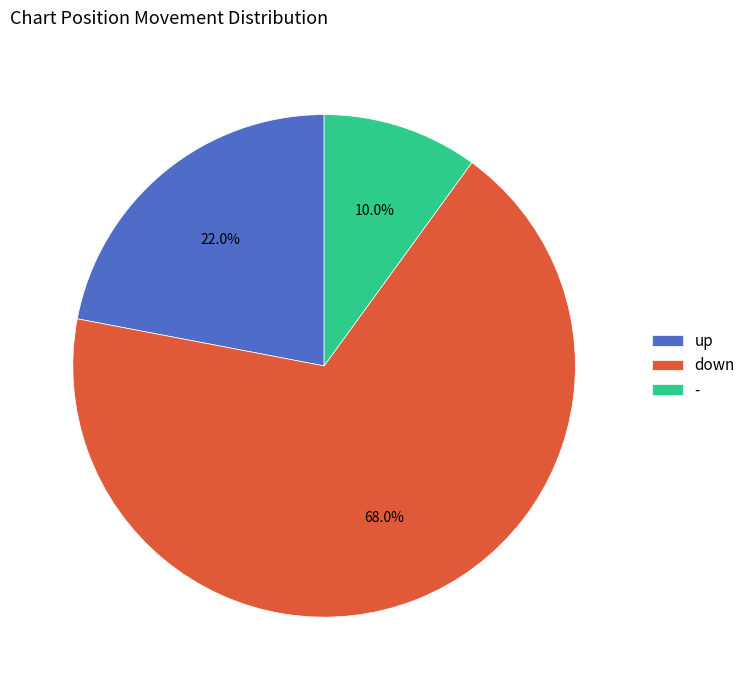

How many segments does this pie chart have?

3